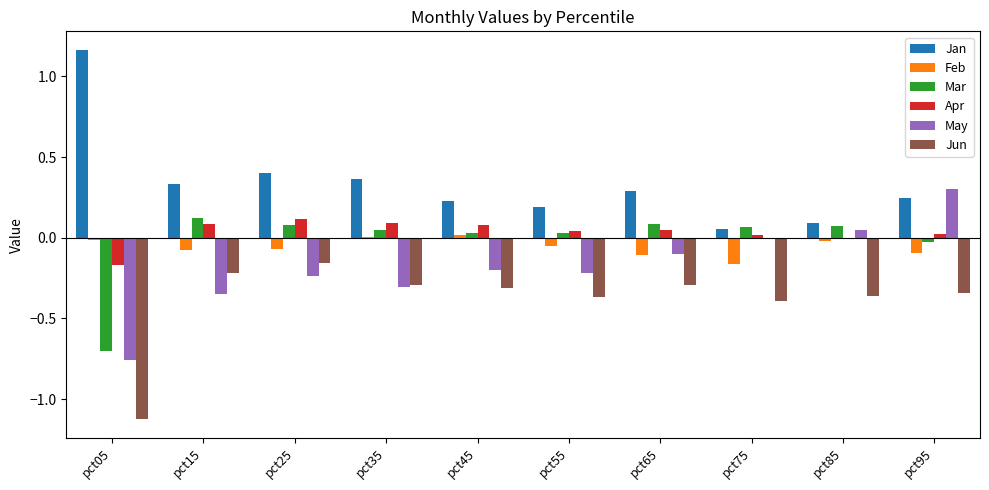

The Feb series shows -0.0 at pct85. True or false?

True